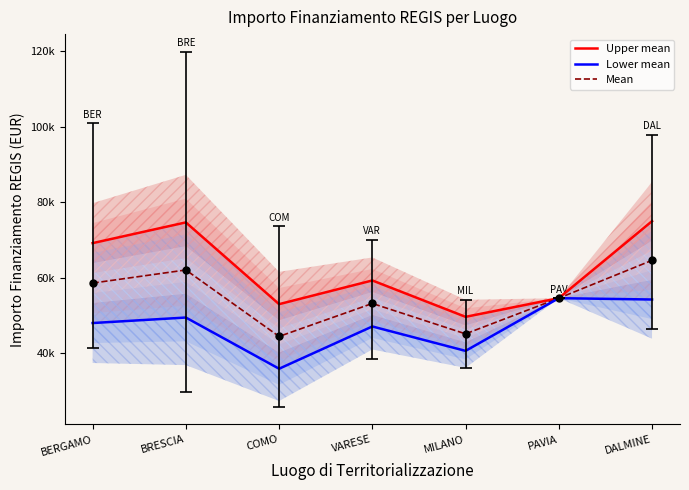

At how many categories does at least one series exceed 56829?

4